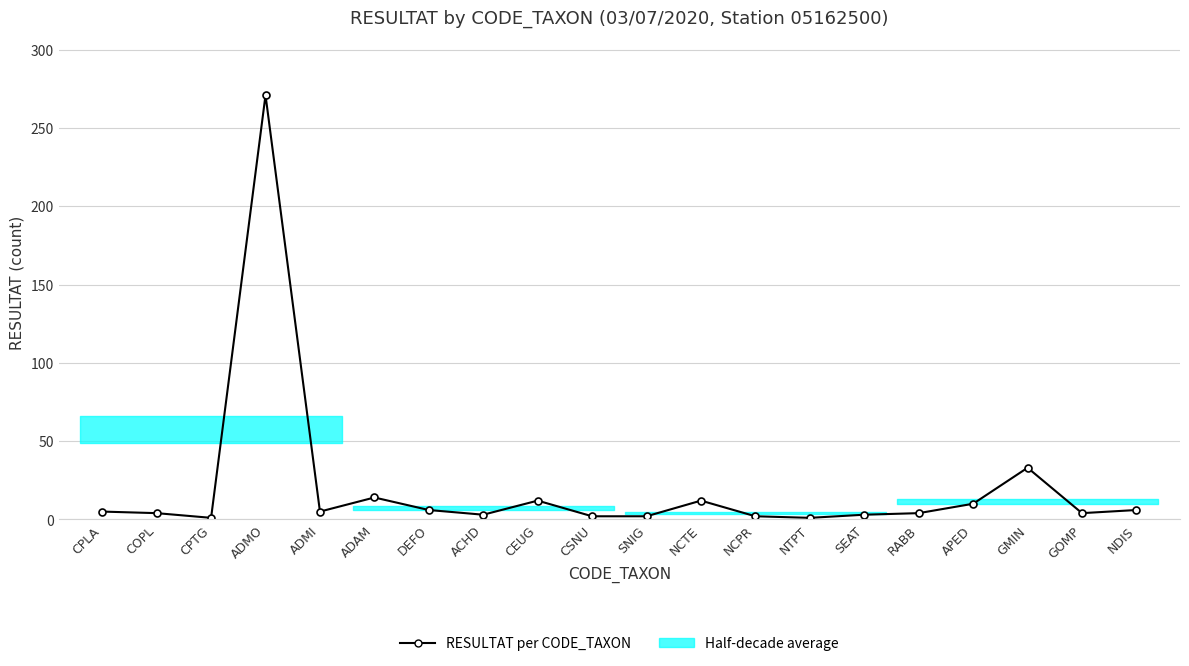

Reading right to left, what are all the values shown in this chart?

NDIS=6	GOMP=4	GMIN=33	APED=10	RABB=4	SEAT=3	NTPT=1	NCPR=2	NCTE=12	SNIG=2	CSNU=2	CEUG=12	ACHD=3	DEFO=6	ADAM=14	ADMI=5	ADMO=271	CPTG=1	COPL=4	CPLA=5